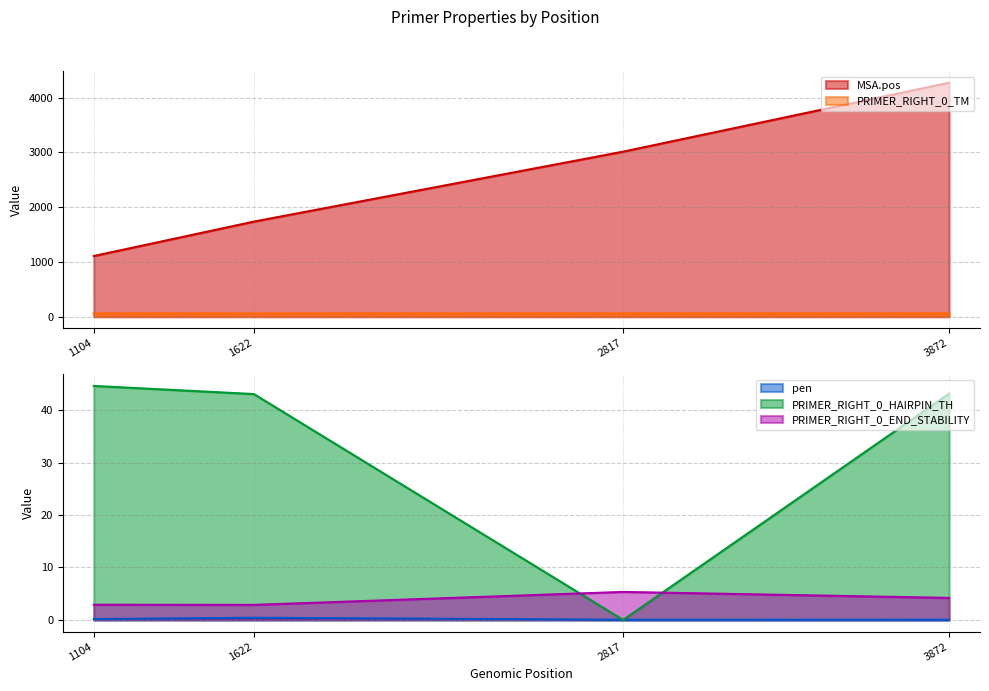

Reading left to right, list all the values displayed in this chart.

MSA.pos: 1108.0	1736.0	3013.0	4272.0
pen: 0.2	0.4	0.0	0.0
PRIMER_RIGHT_0_TM: 59.8	59.6	60.0	60.0
PRIMER_RIGHT_0_HAIRPIN_TH: 44.6	43.1	0.0	43.2
PRIMER_RIGHT_0_END_STABILITY: 2.9	2.9	5.3	4.2